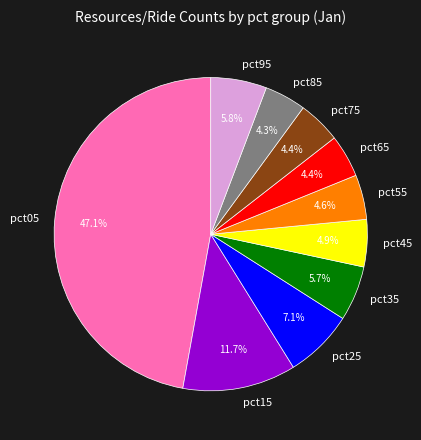

Which category has the biggest portion of the pie?

pct05